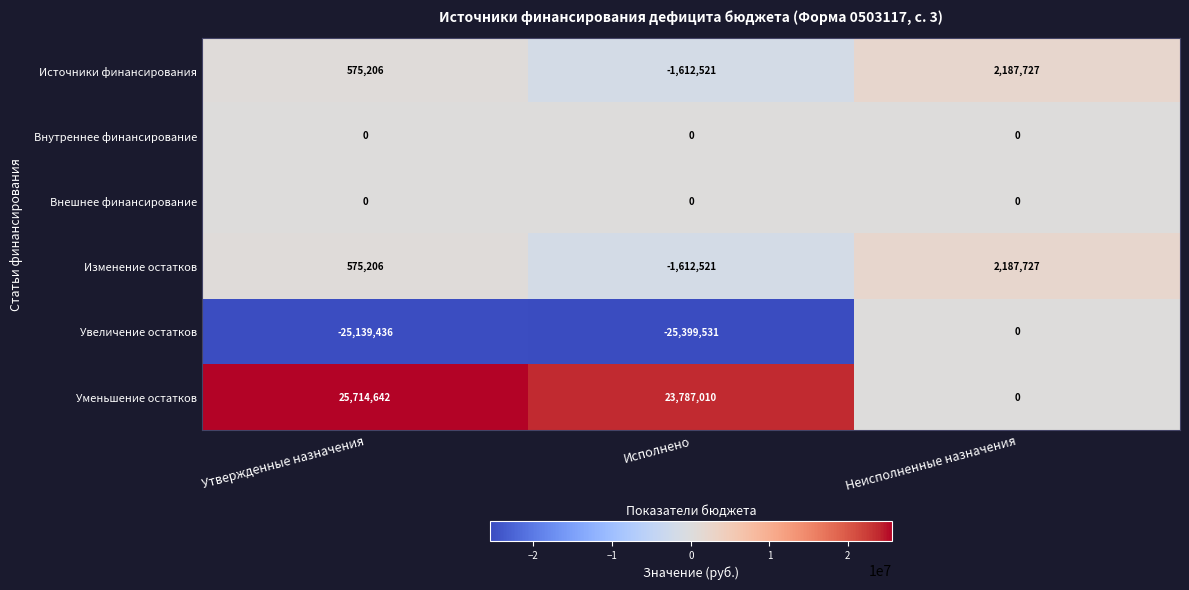

Reading left to right, list all the values displayed in this chart.

Источники финансирования: 575206	-1612521	2187727
Внутреннее финансирование: 0	0	0
Внешнее финансирование: 0	0	0
Изменение остатков: 575206	-1612521	2187727
Увеличение остатков: -25139436	-25399531	0
Уменьшение остатков: 25714642	23787010	0